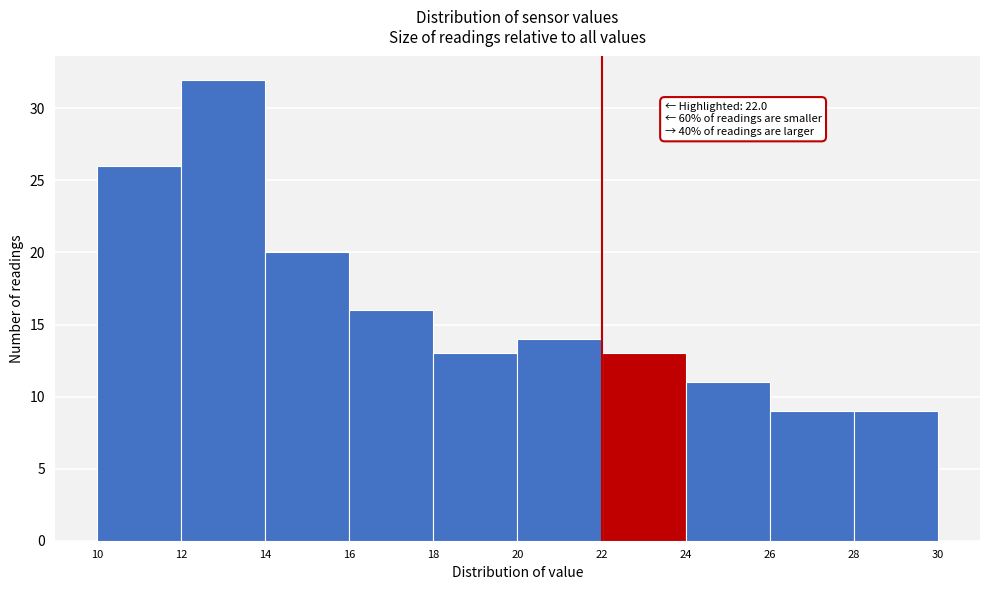

Over which range of the x-axis is the bar tallest?

12 to 14